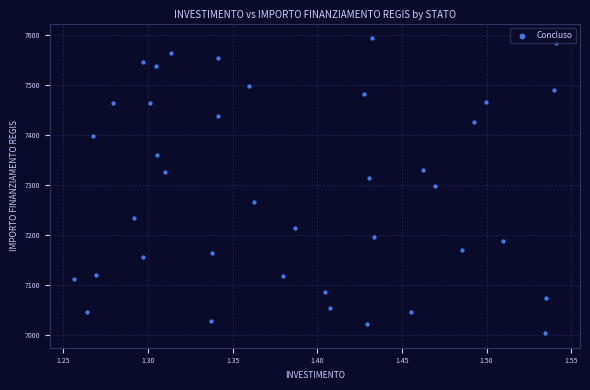

What is the range of X values (max minus min)?

0.3